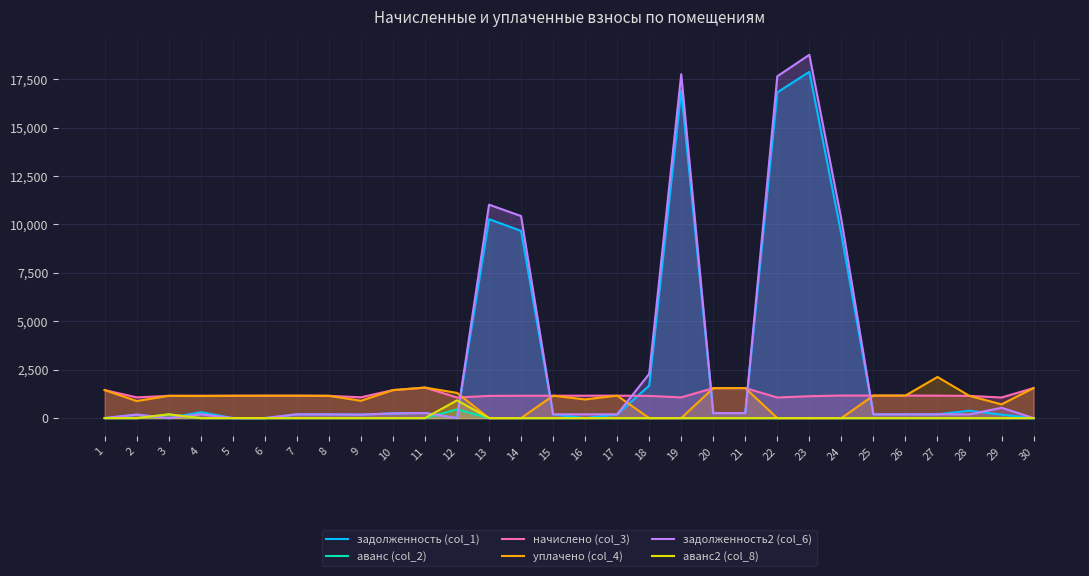

In начислено (col_3), how many points are lower than both neighbors (excluding endpoints)?

7